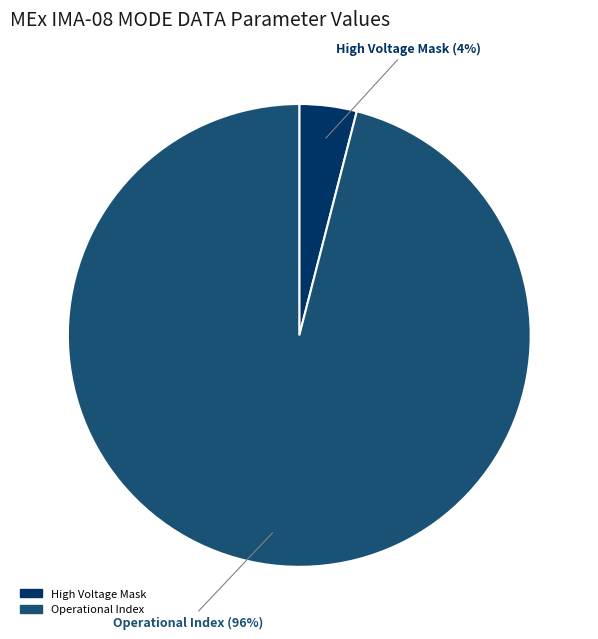

What is the largest slice in the pie chart?

Operational Index